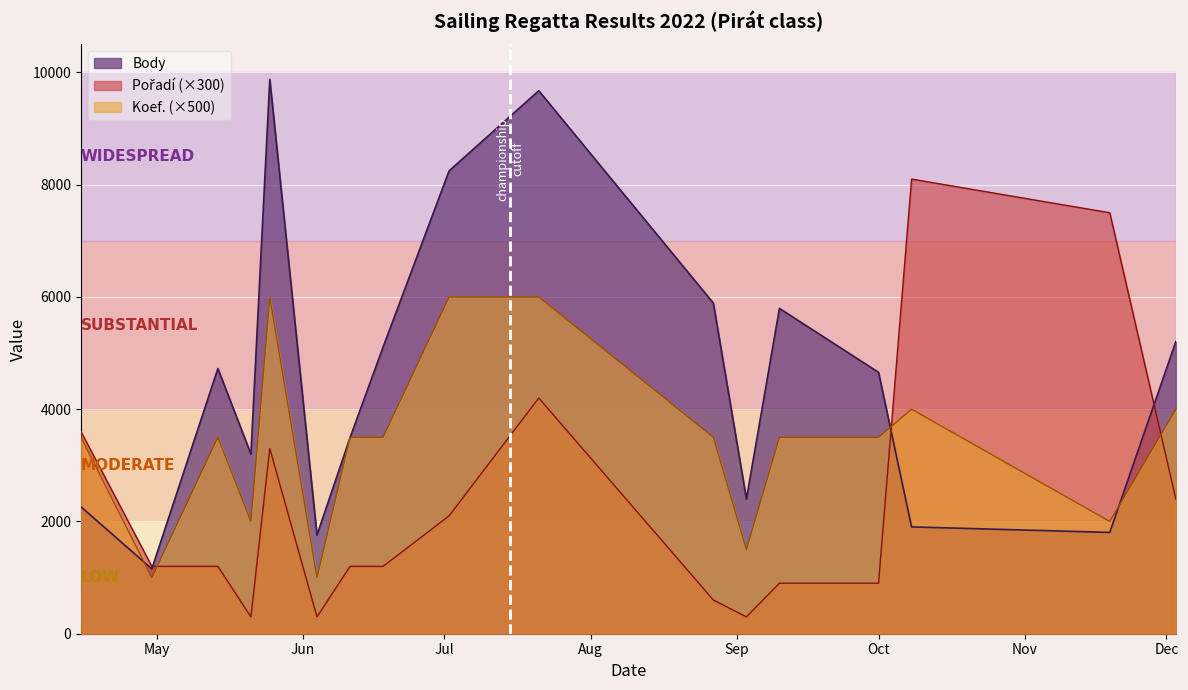

What is the difference between the second highest and minimum values in the Koef. series?

5000